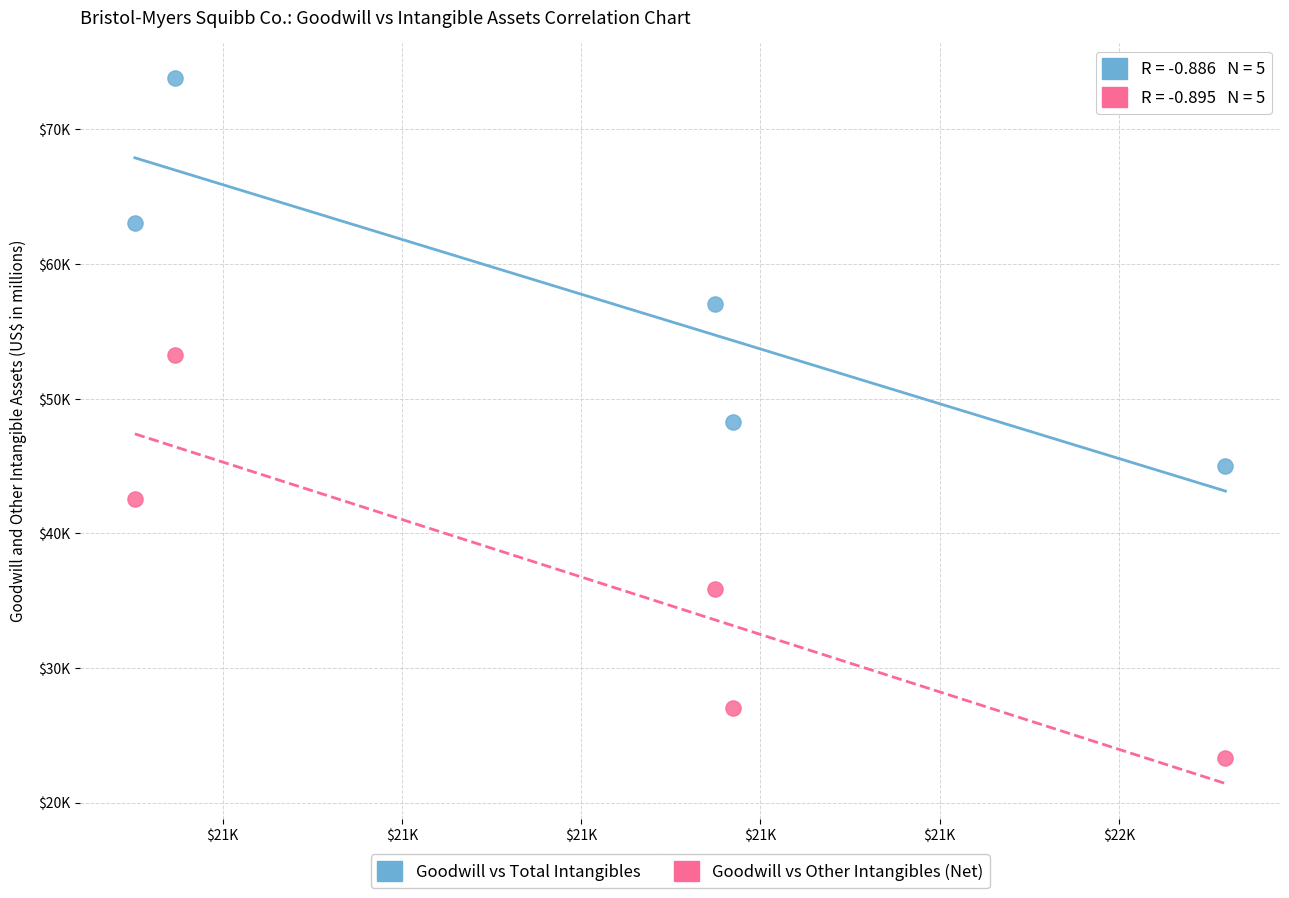

Which series has the widest spread of Y values?

Goodwill vs Other Intangibles (Net)